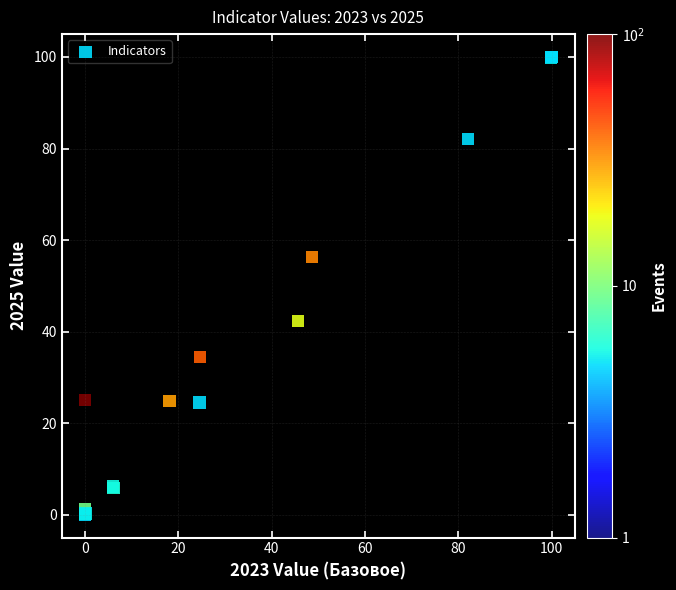

What Y value in the scatter plot is closest to 50?

56.3